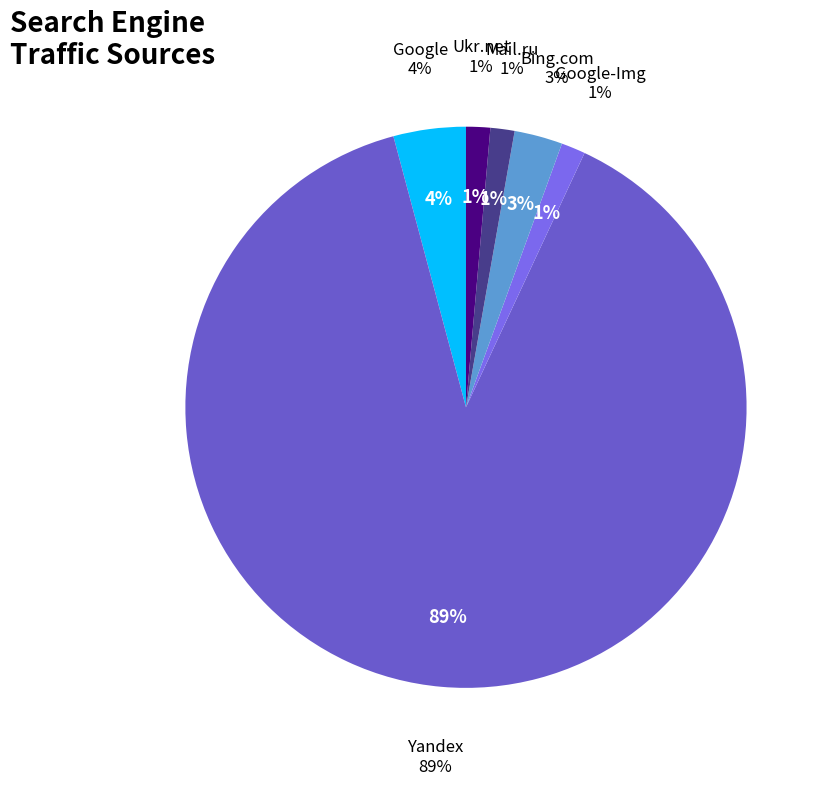

Count the number of slices in the pie.

6